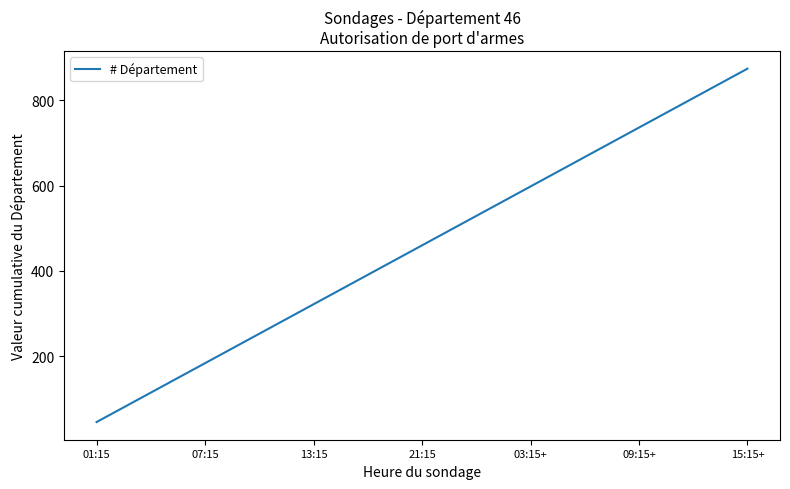

How many lines are shown in the chart?

1